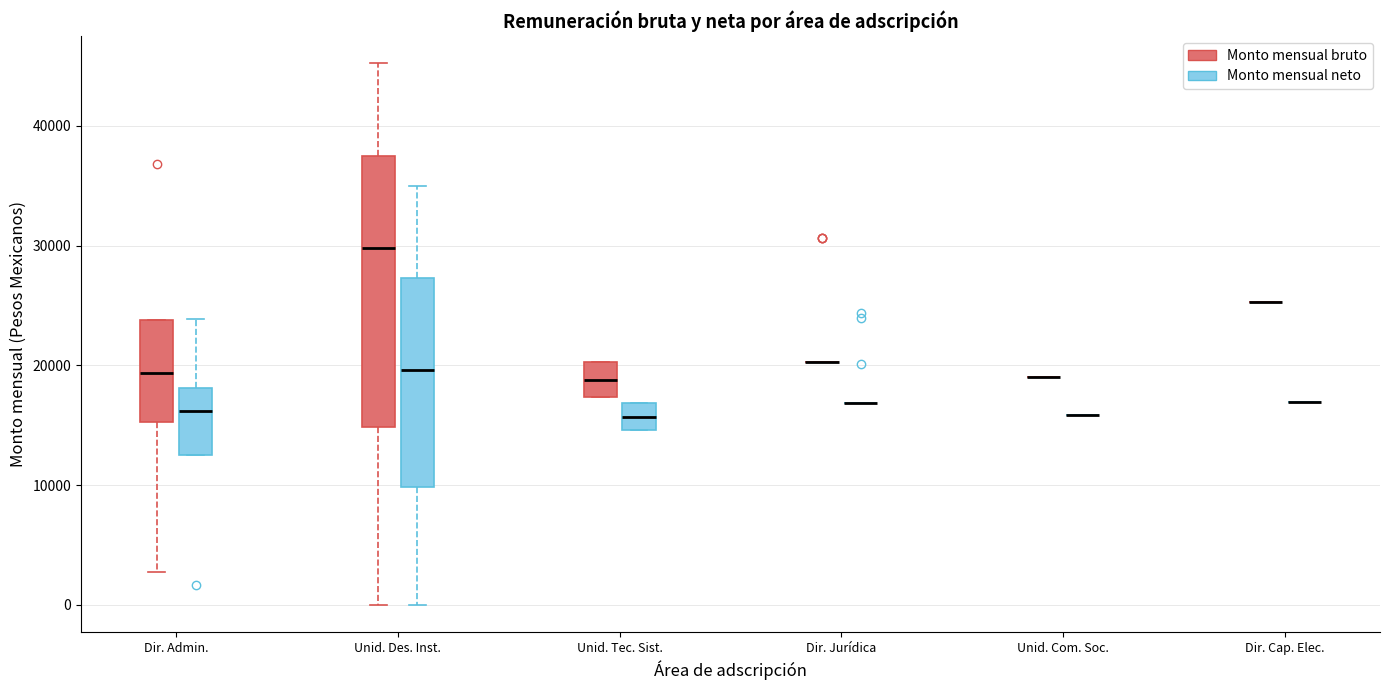

Reading left to right, transcribe this box plot: for each box, give where its median line is, the range the box spans, and where its two whiskers end, as read against the y-axis. The values are not printed on the chart, so give them approximately, as read against the axis.

Dir. Admin. (Monto mensual bruto): median 19000, box 15000 to 24000, whiskers 3000 to 24000
Dir. Admin. (Monto mensual neto): median 16000, box 13000 to 18000, whiskers 13000 to 24000
Unid. Des. Inst. (Monto mensual bruto): median 30000, box 15000 to 38000, whiskers 0 to 45000
Unid. Des. Inst. (Monto mensual neto): median 20000, box 10000 to 27000, whiskers 0 to 35000
Unid. Tec. Sist. (Monto mensual bruto): median 19000, box 17000 to 20000, whiskers 17000 to 20000
Unid. Tec. Sist. (Monto mensual neto): median 16000, box 15000 to 17000, whiskers 15000 to 17000
Dir. Jurídica (Monto mensual bruto): box collapsed to a line at 20000, whiskers 20000 to 20000
Dir. Jurídica (Monto mensual neto): box collapsed to a line at 17000, whiskers 17000 to 17000
Unid. Com. Soc. (Monto mensual bruto): box collapsed to a line at 19000, whiskers 19000 to 19000
Unid. Com. Soc. (Monto mensual neto): box collapsed to a line at 16000, whiskers 16000 to 16000
Dir. Cap. Elec. (Monto mensual bruto): box collapsed to a line at 25000, whiskers 25000 to 25000
Dir. Cap. Elec. (Monto mensual neto): box collapsed to a line at 17000, whiskers 17000 to 17000